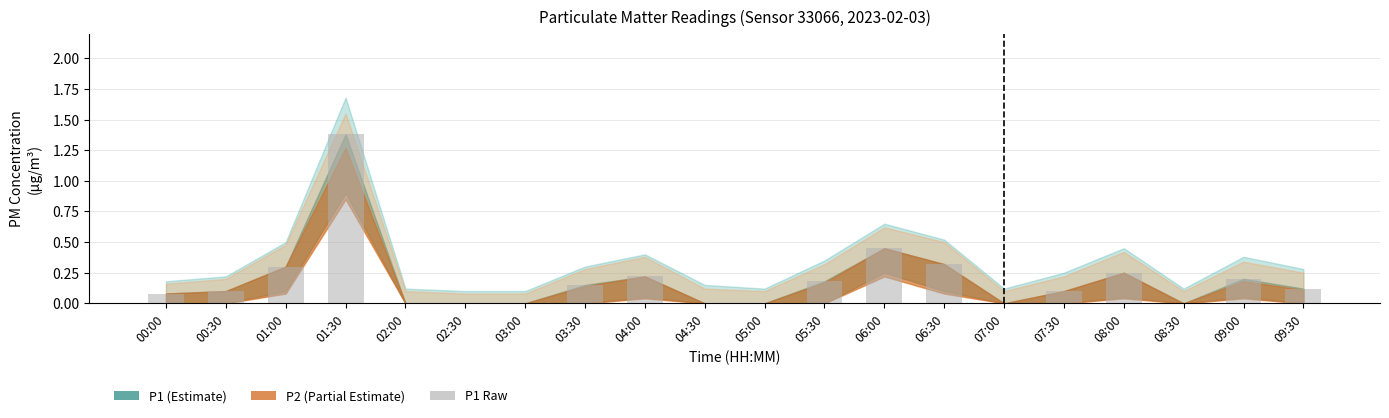

What is the maximum value shown in the chart?

1.4